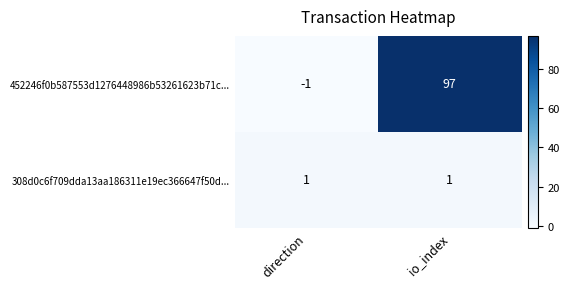

The 452246f0b587553d1276448986b53261623b71c... series shows 0 at direction. True or false?

False